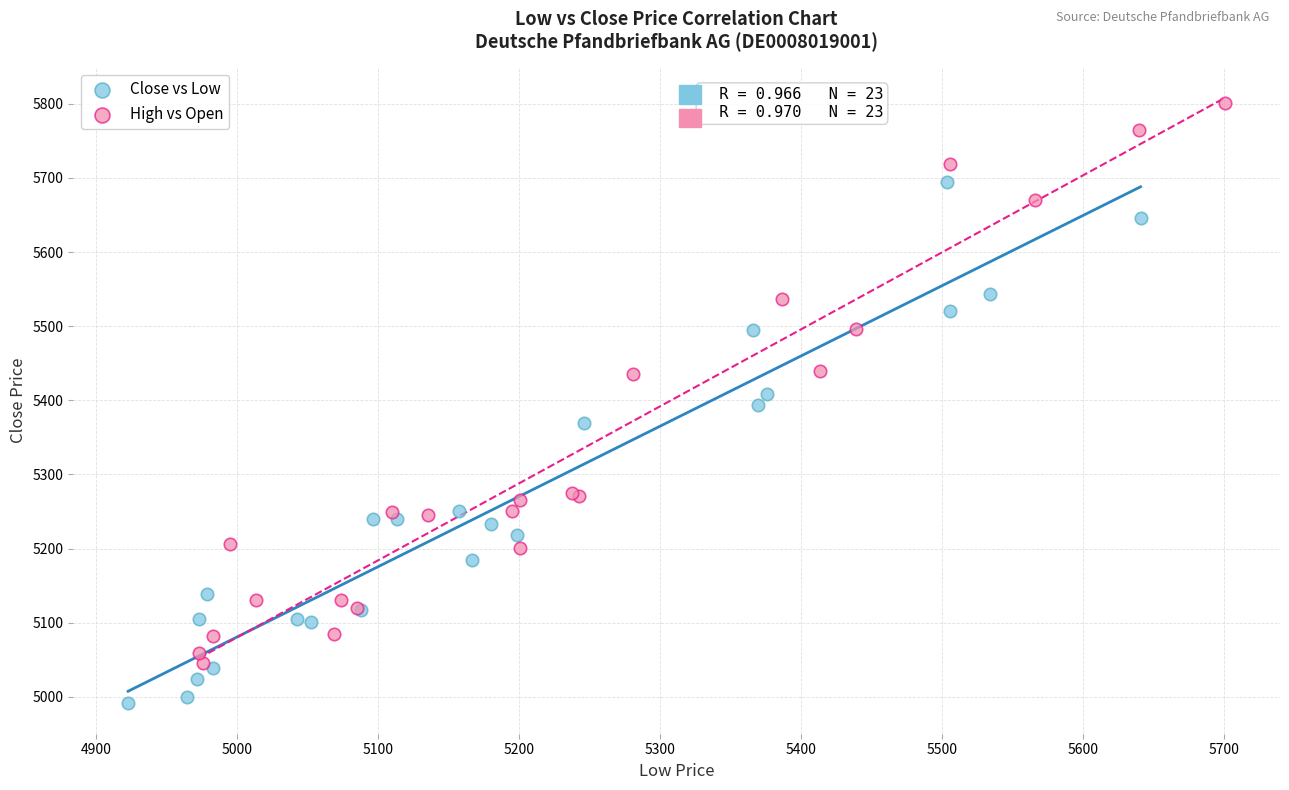

Which series reaches the maximum Y coordinate?

High vs Open